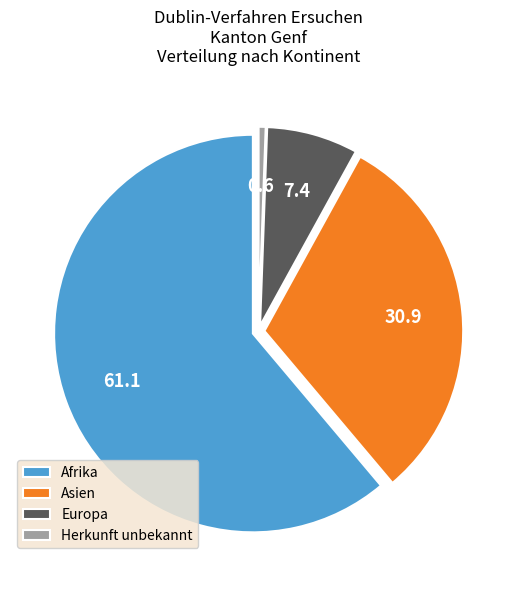

Which slice is the largest?

Afrika